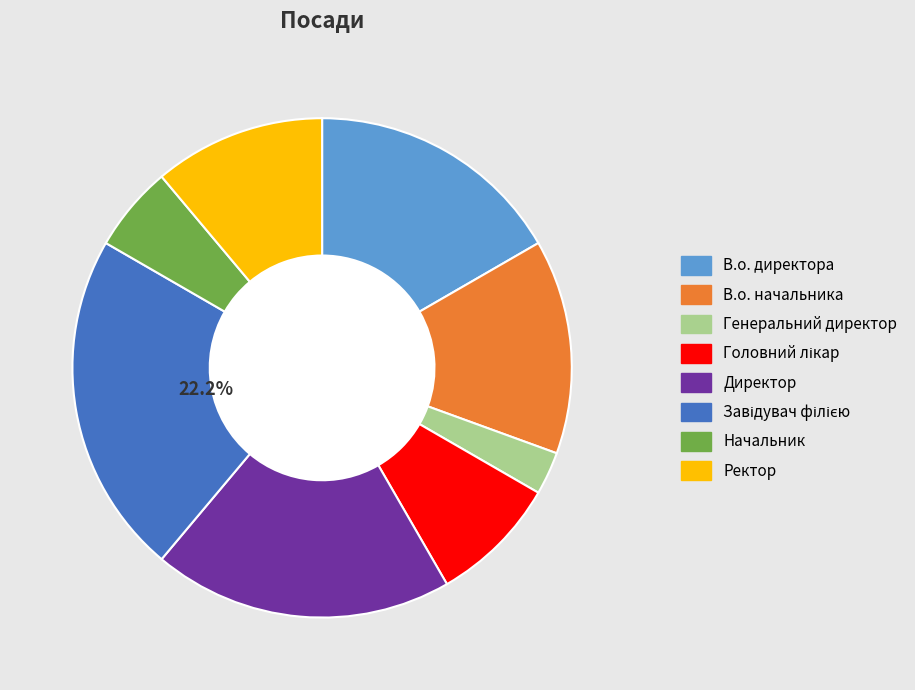

How many segments does this pie chart have?

8